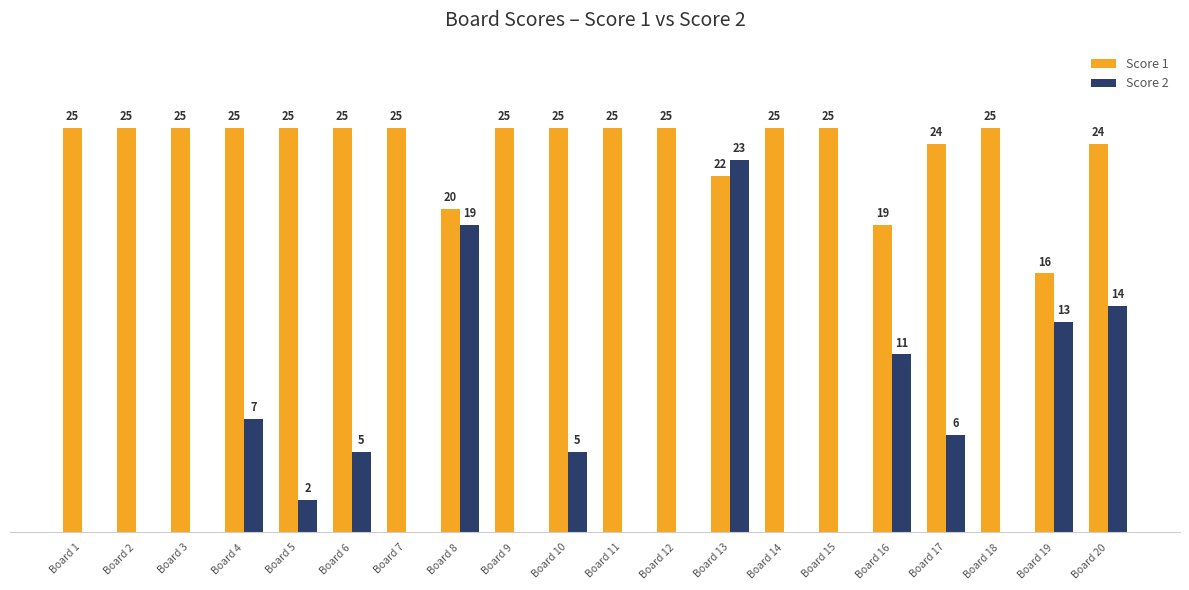

Between Board 13 and Board 14, which series saw the biggest shift?

Score 2